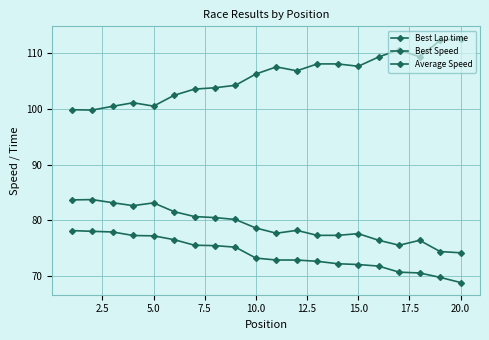

What is the sum of all Average Speed values?

1479.1